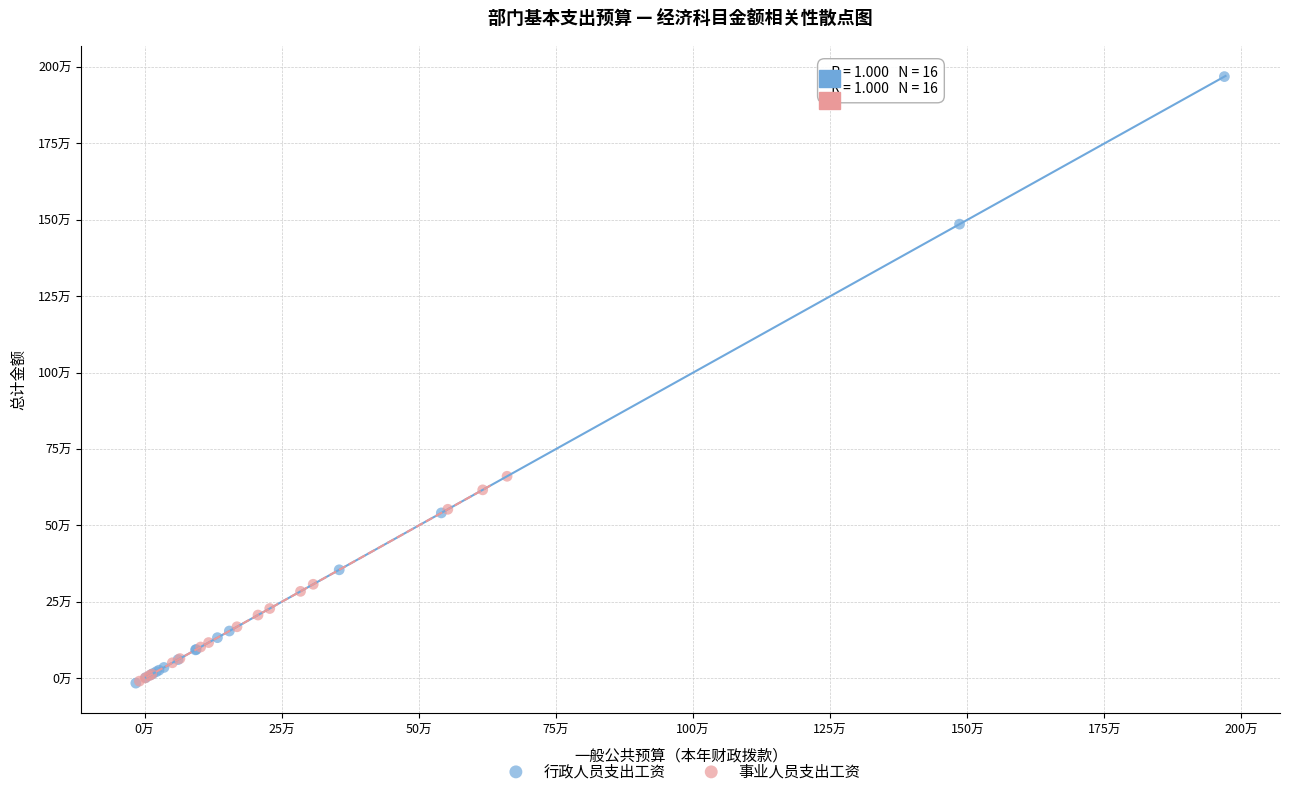

Which series reaches the maximum Y coordinate?

行政人员支出工资